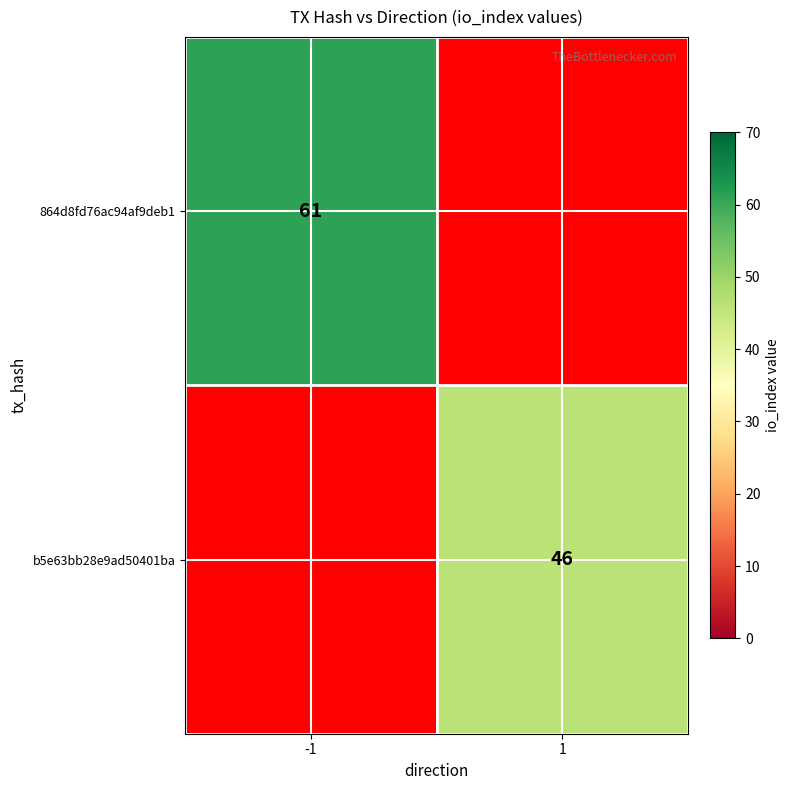

The value of b5e63bb28e9ad50401ba at 1 is 24. True or false?

False